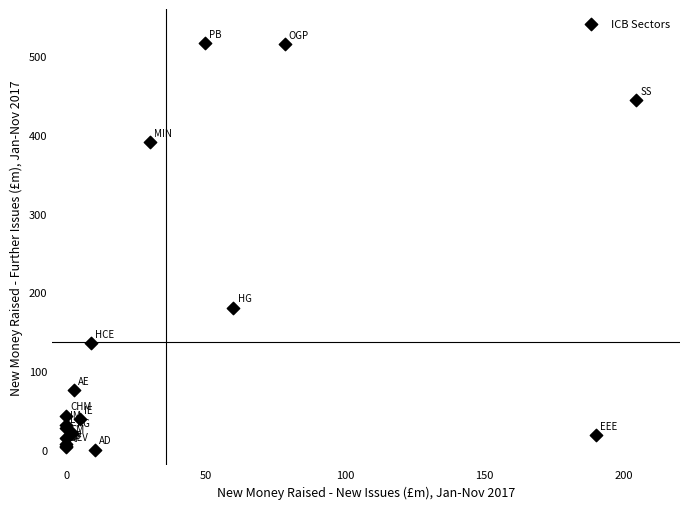

What Y value in the scatter plot is closest to 258?

180.5